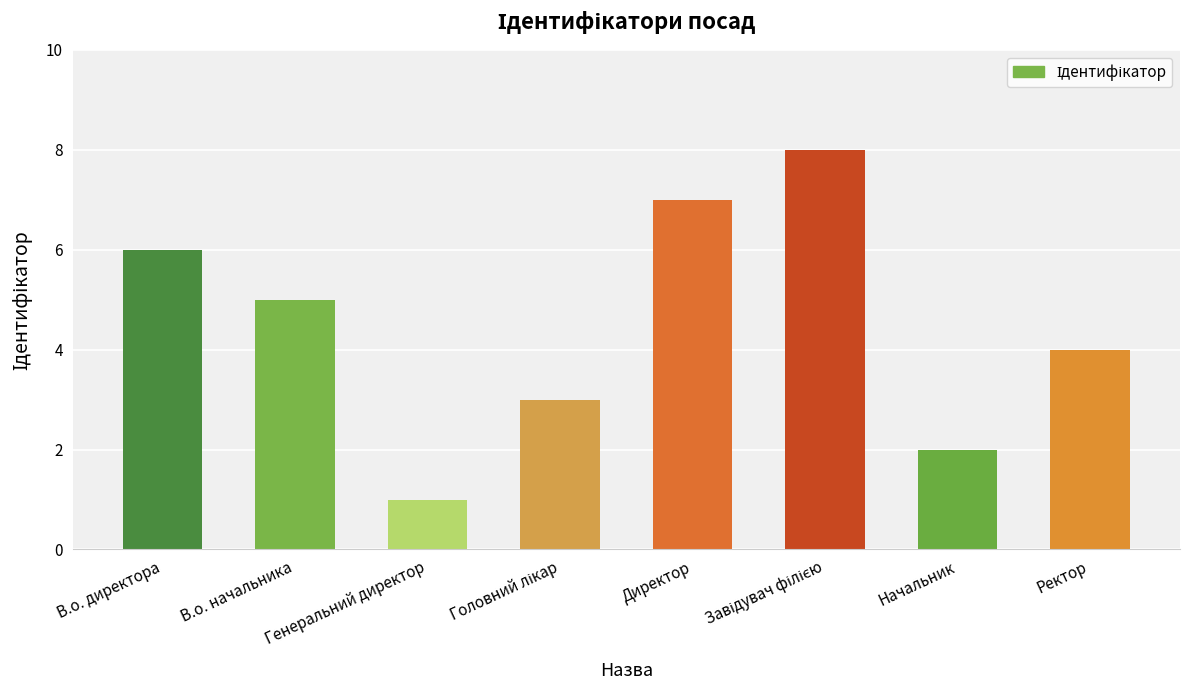

What is the sum of all values?

36